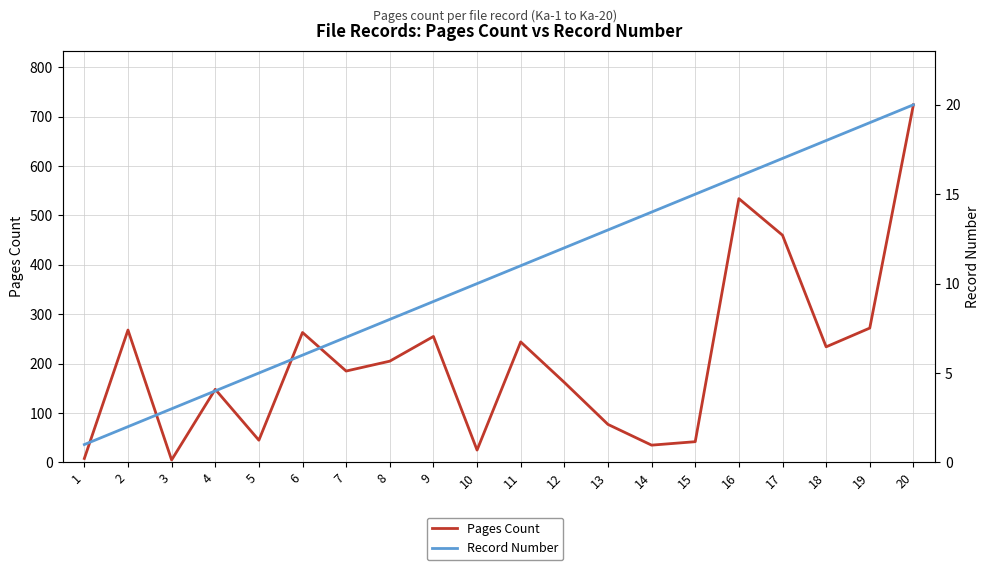

Rank the series by their average value, from highest to lowest.

Pages Count, Record Number